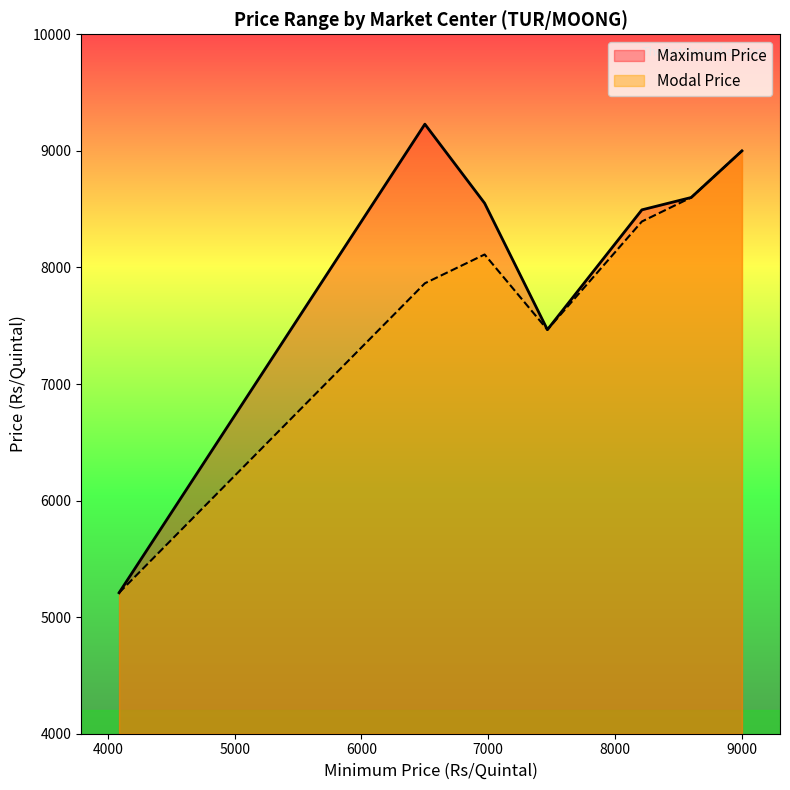

How many interior local valleys does the Modal Price series have?

1